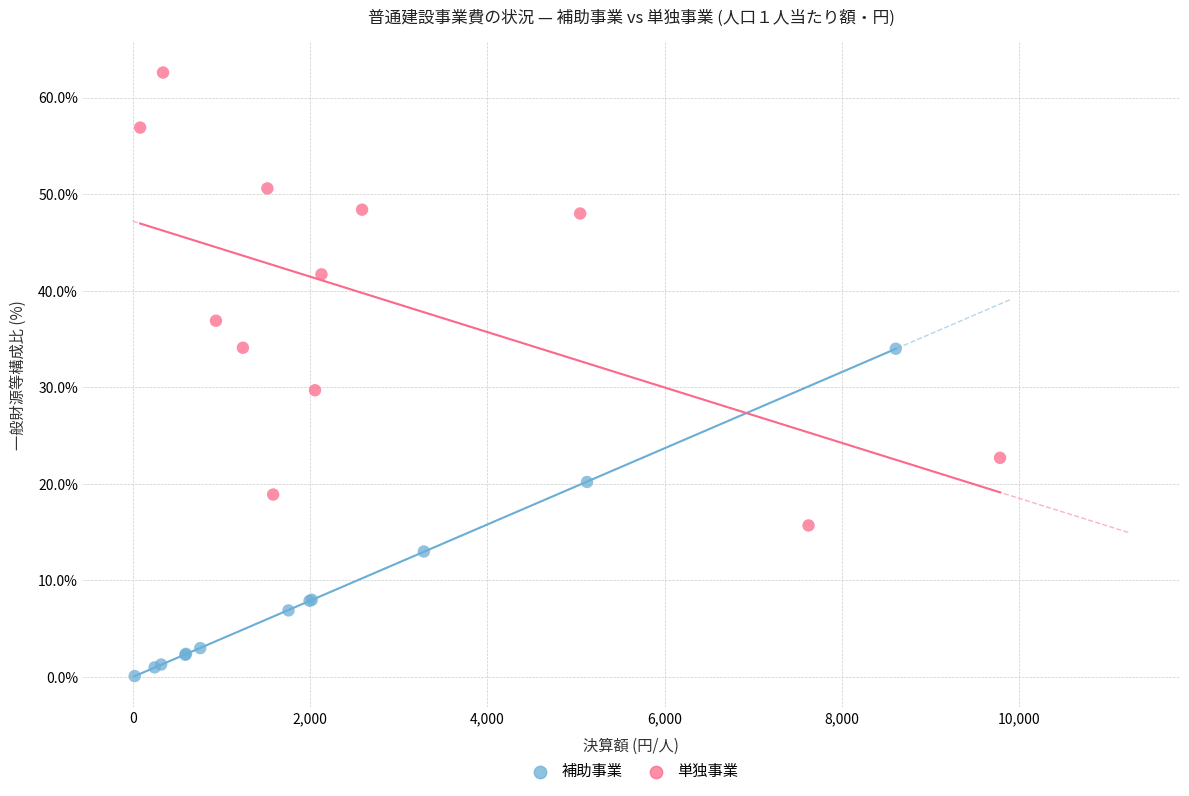

Which series has the widest spread of Y values?

単独事業